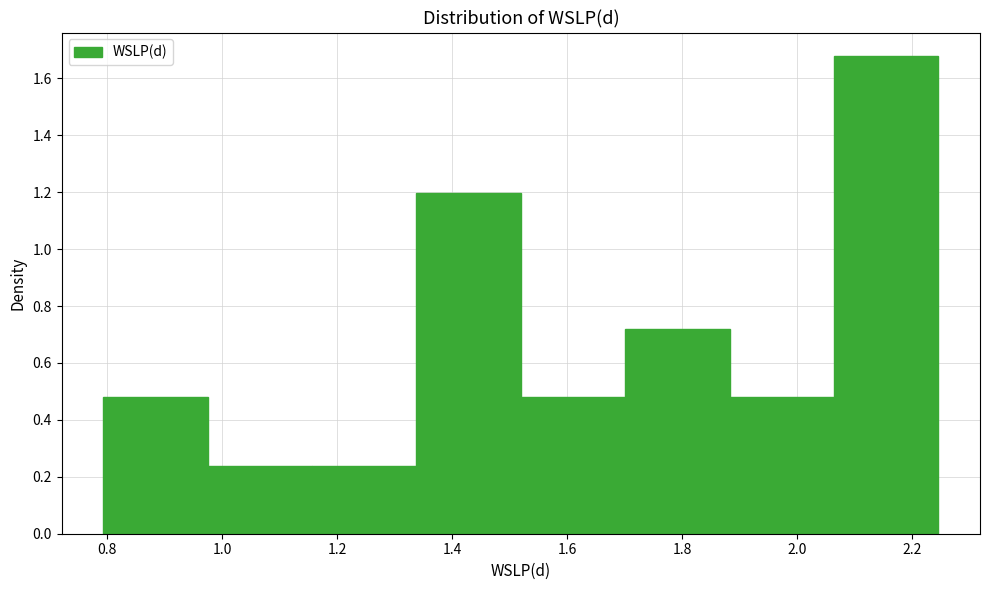

How tall is the bar that spans 0.98 to 1.16 on the x-axis? Neither the bar edges nor the heights are printed on the chart, so give them approximately, as read against the axes.

0.24